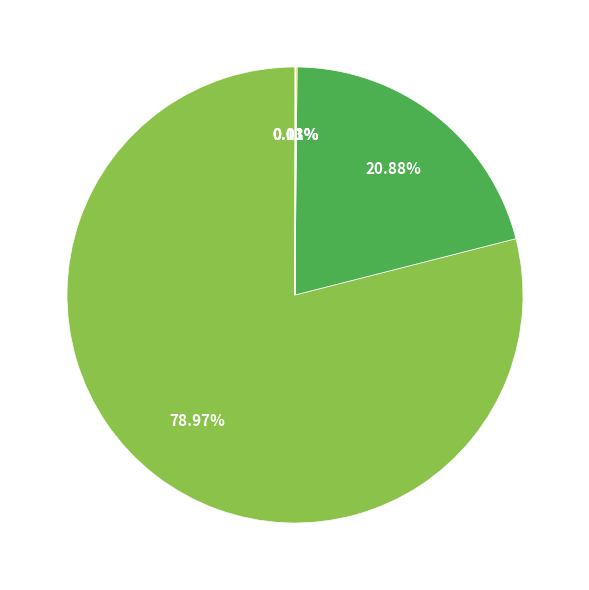

Is there any slice that represents more than half of the pie?

Yes